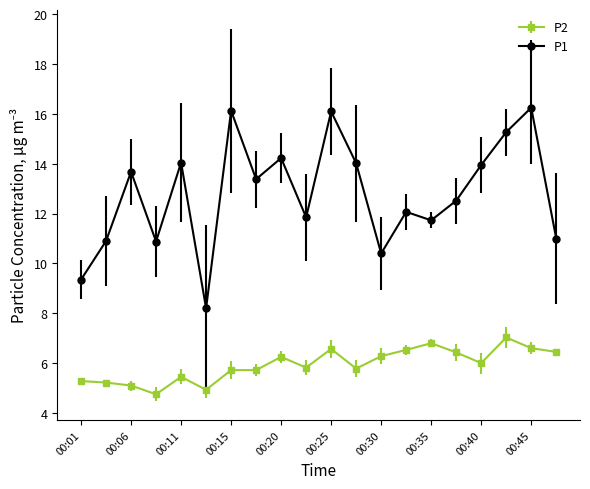

Which series has the largest total across all categories?

P1